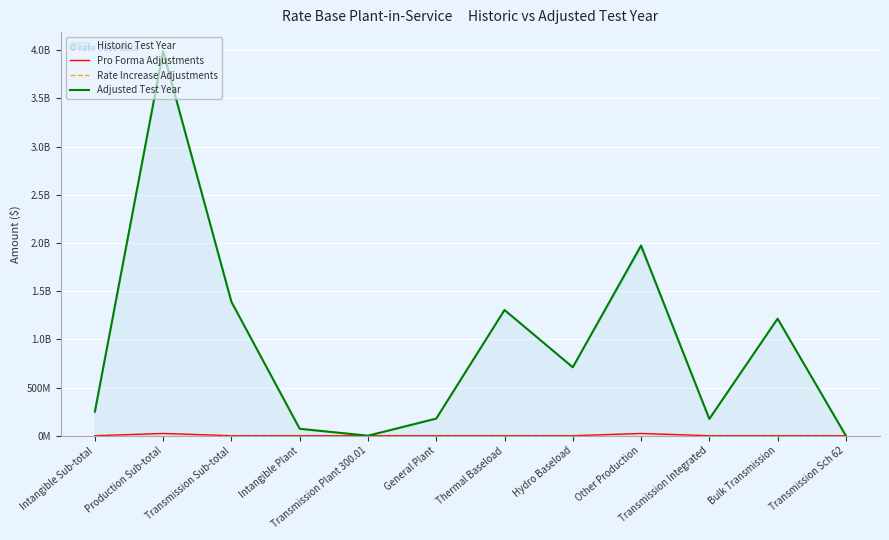

True or false: Pro Forma Adjustments has more than 2 points higher than both neighbors.

False